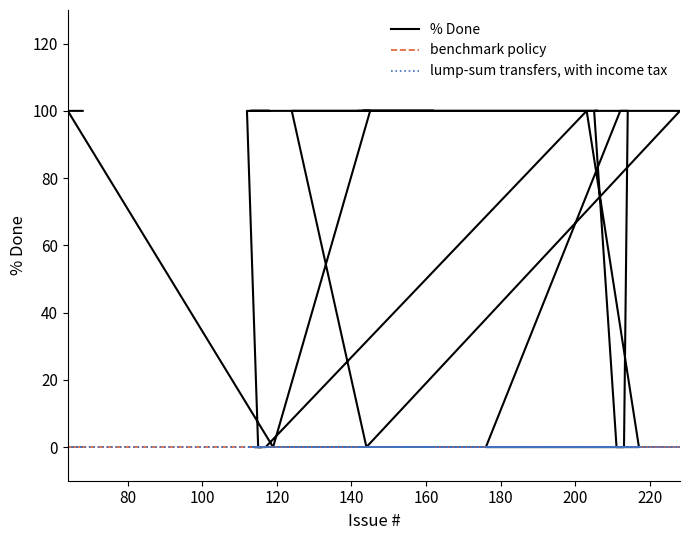

How many series are shown in this chart?

3